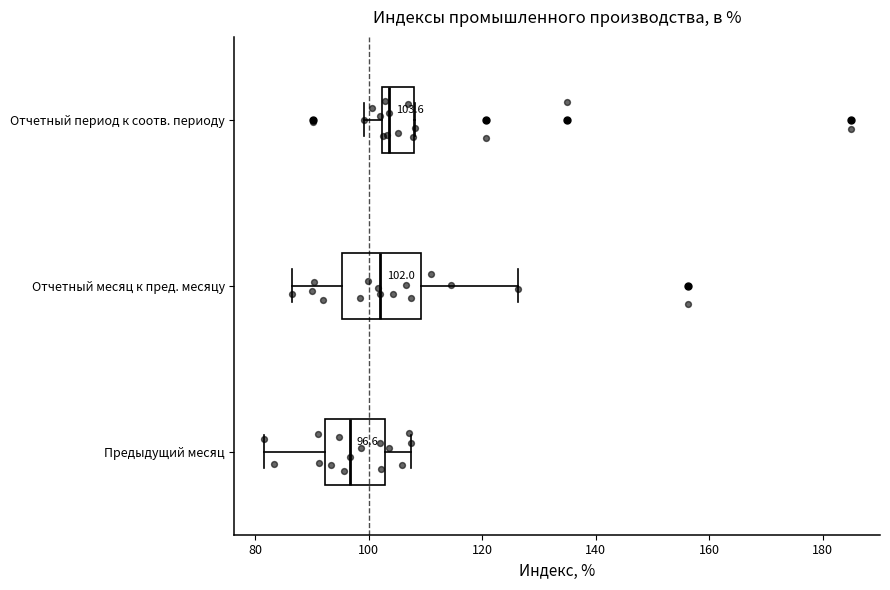

Comparing the boxes themselves (not the whiskers), which one is the widest?

Отчетный месяц к пред. месяцу